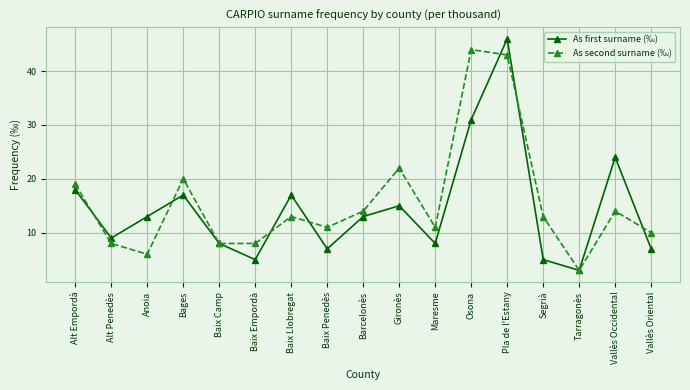

Rank the series by their average value, from highest to lowest.

As second surname (‰), As first surname (‰)